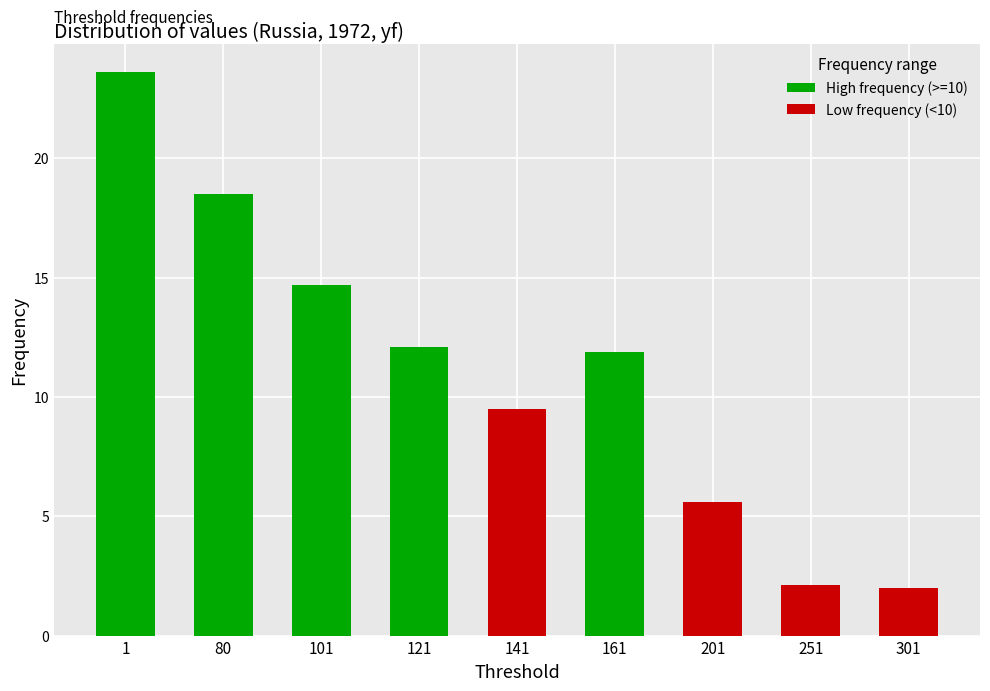

The chart shows a value of 6.6 at 141. True or false?

False